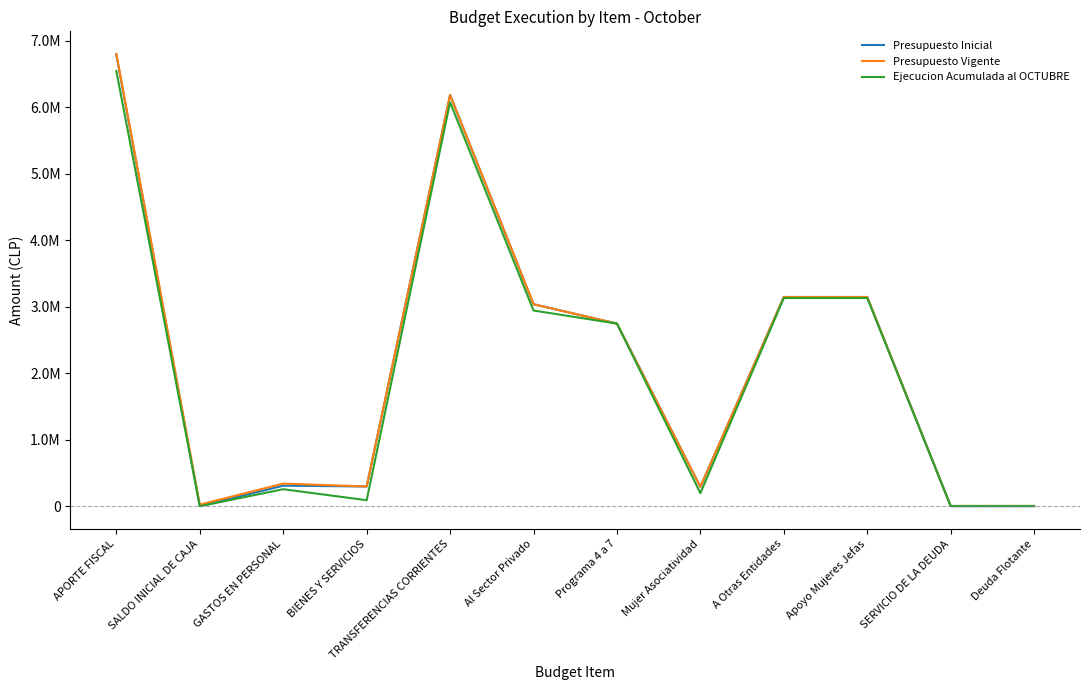

True or false: Presupuesto Inicial has a value of 4272840 at Programa 4 a 7.

False